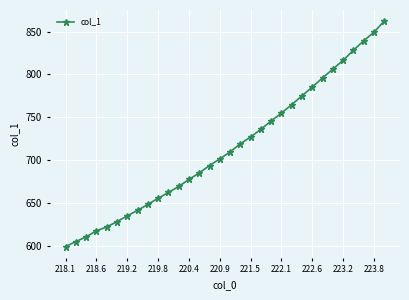

What is the value of the 19th point from the left?

727.2